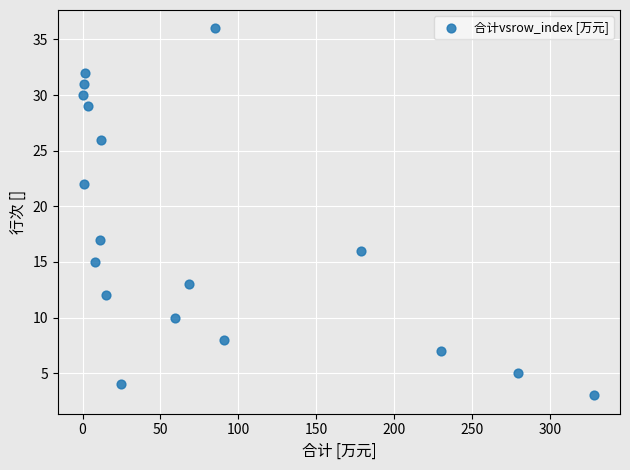

What Y value in the scatter plot is closest to 19?

17